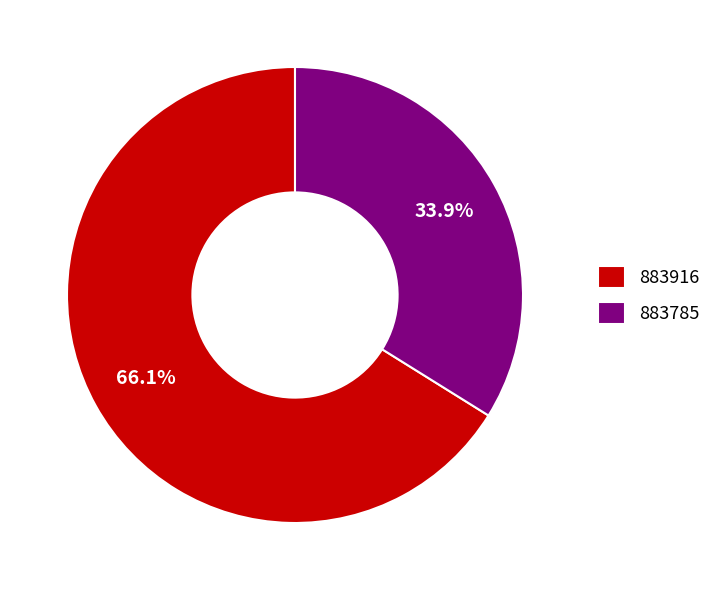

Between 883785 and 883916, which is larger?

883916